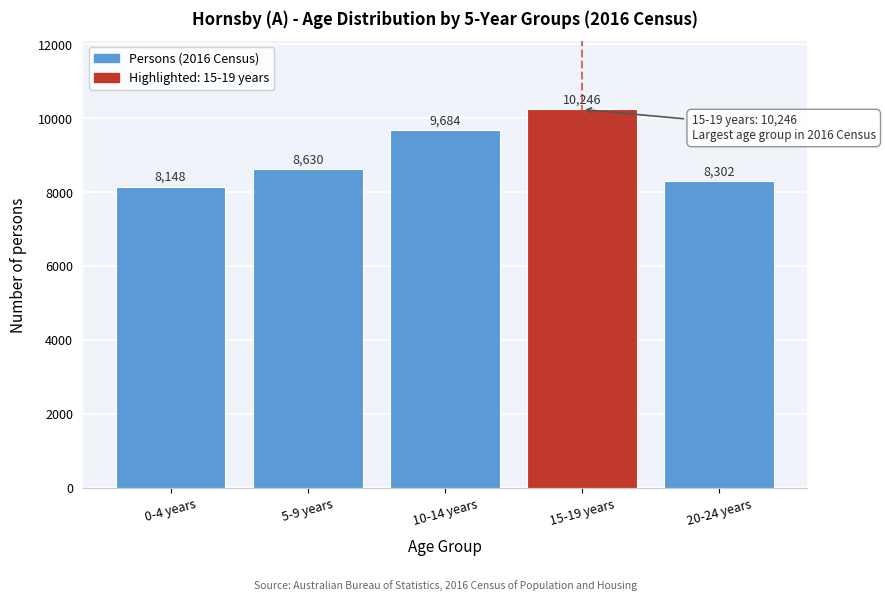

Reading left to right, transcribe all the data shown in this chart.

8148	8630	9684	10246	8302